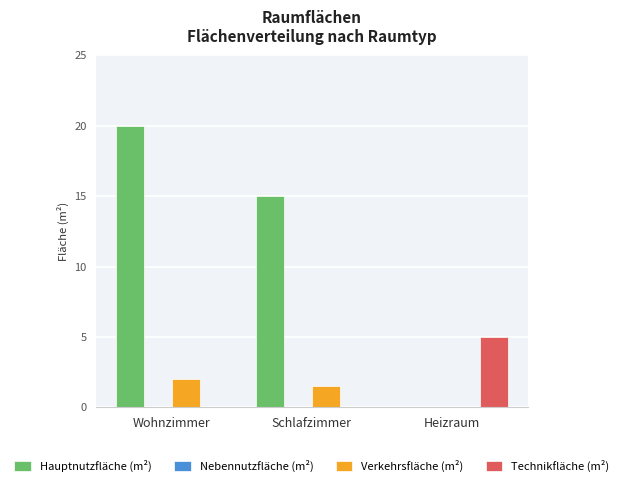

What is the sum of the Hauptnutzfläche (m²) values at Heizraum and Schlafzimmer?

15.0